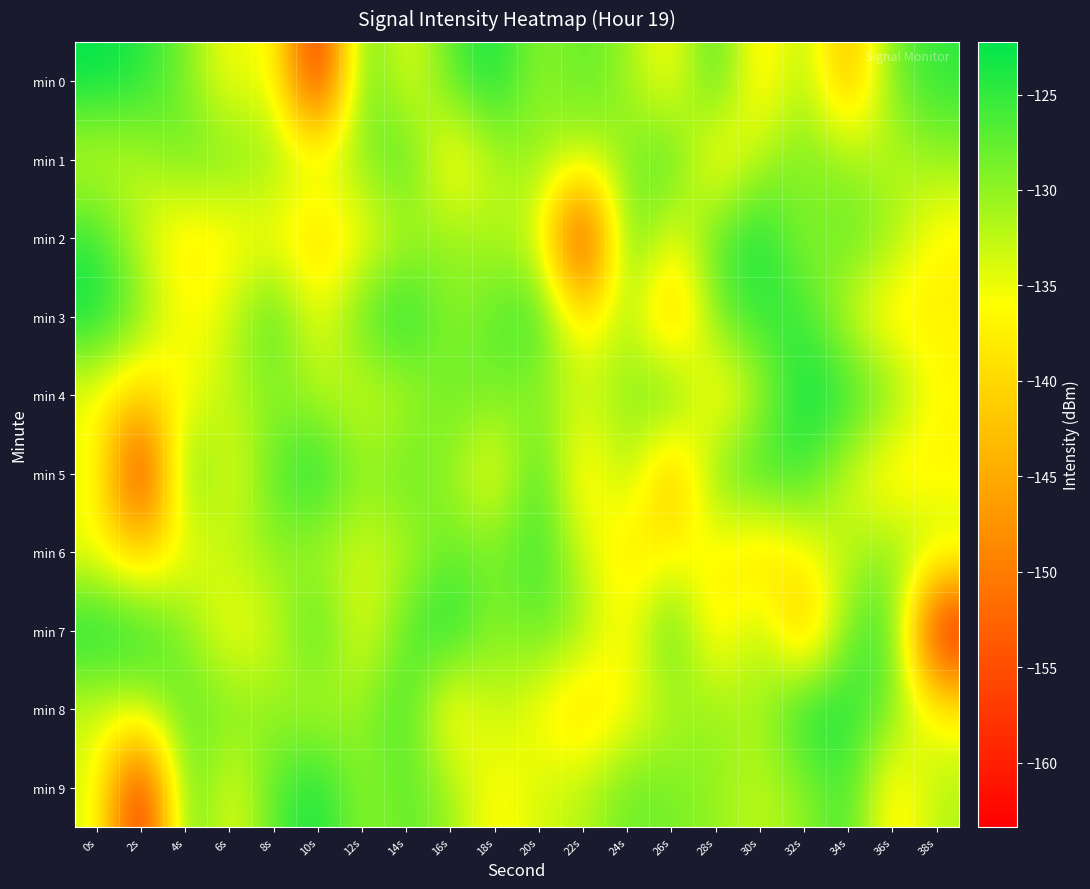

What is the spread (max minus min) of values at 38s?

38.7